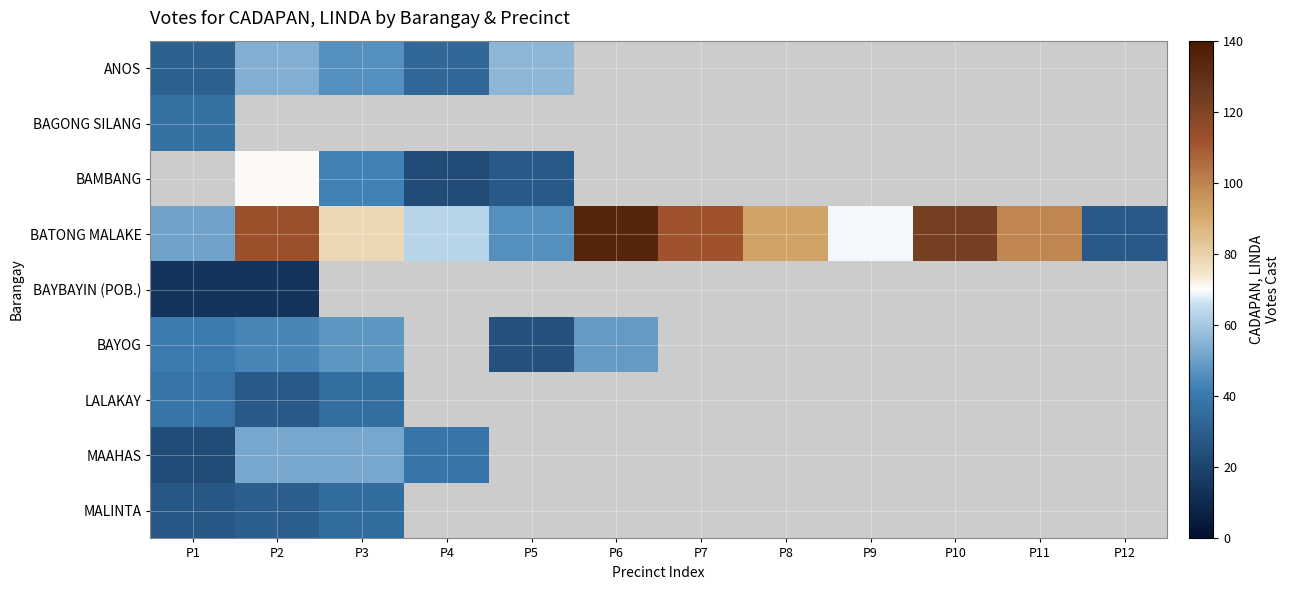

True or false: BAMBANG has a value of 6.3 at P5.

False